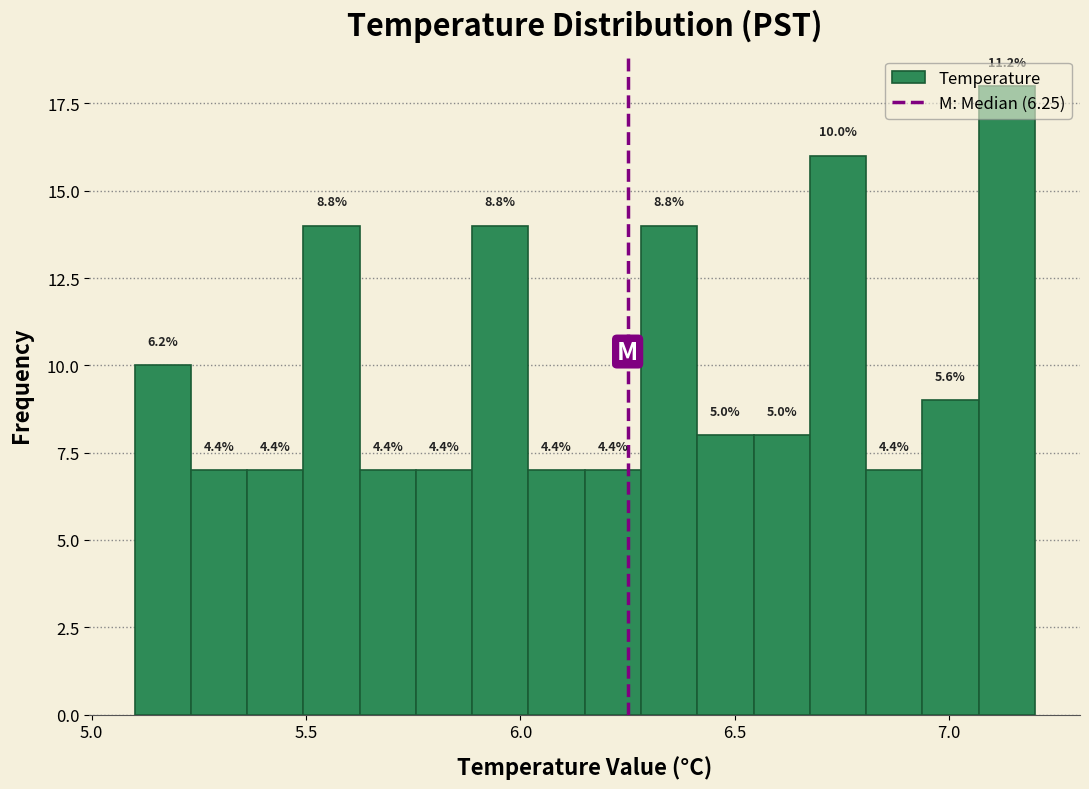

Read against the x-axis, roughly where is the centre of the tallest bar?

7.15